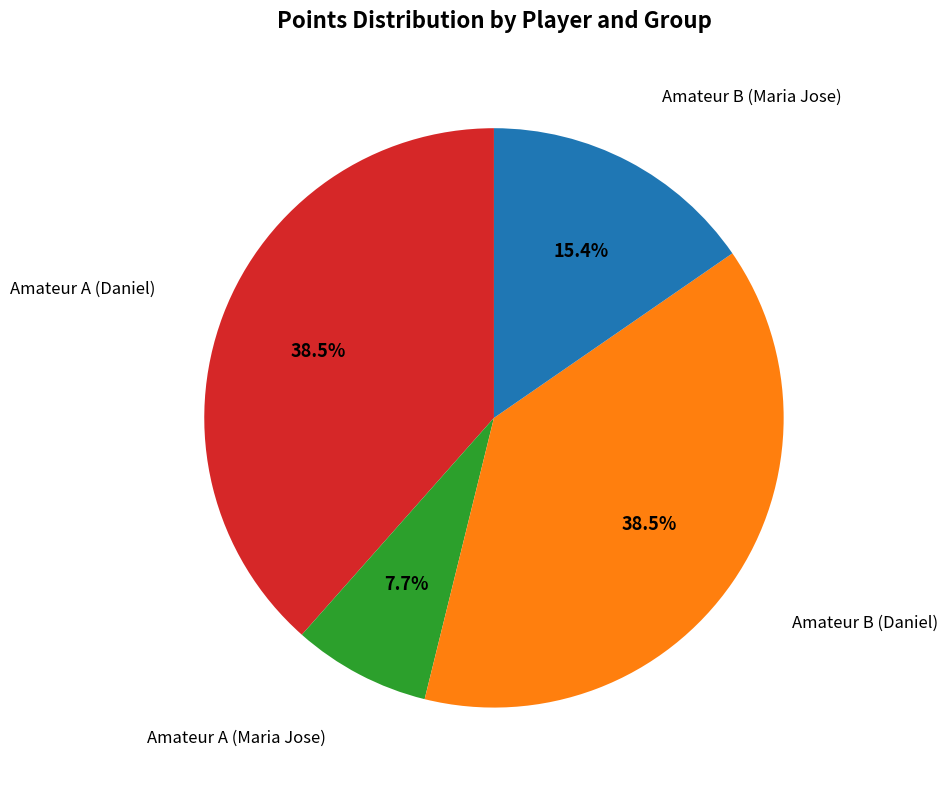

Is there any slice that represents more than half of the pie?

No